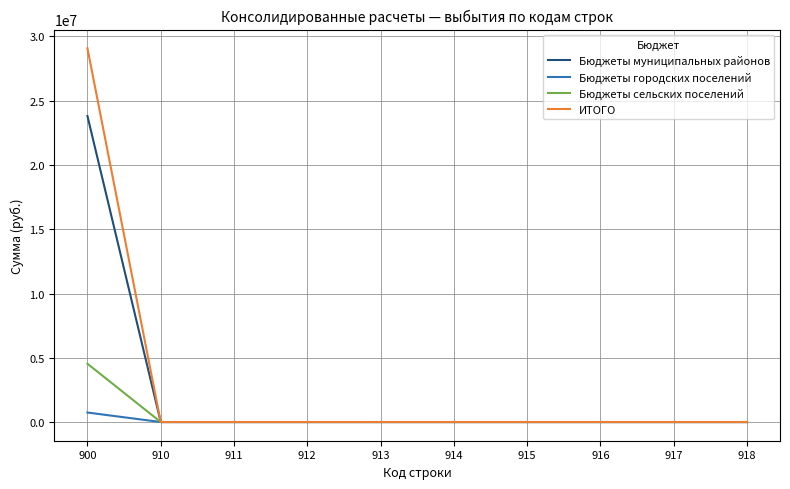

At which category does the chart reach its peak across all series?

900